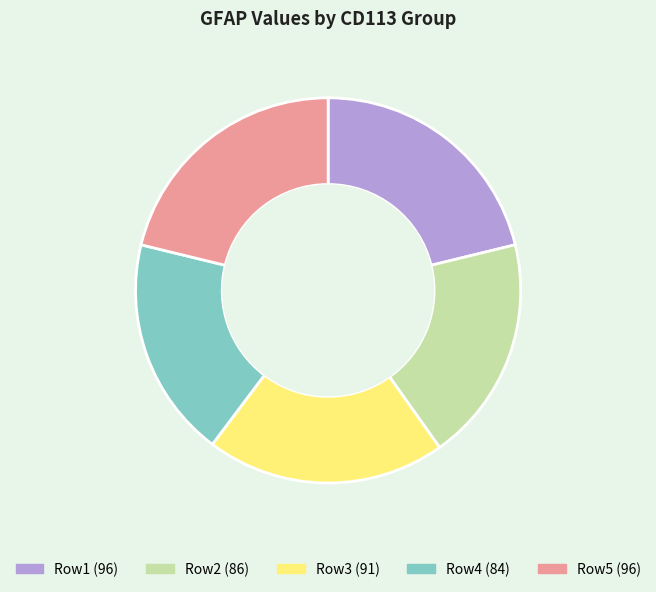

Is there any slice that represents more than half of the pie?

No